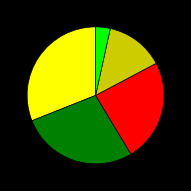

Is there any slice that represents more than half of the pie?

No